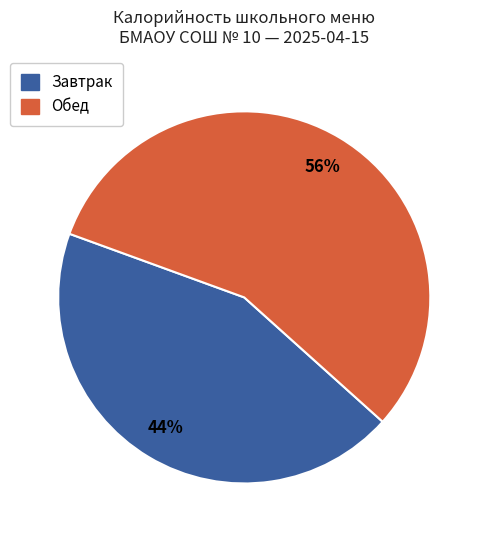

To the nearest percent, what is the difference between the largest and smallest slice percentages?

12%